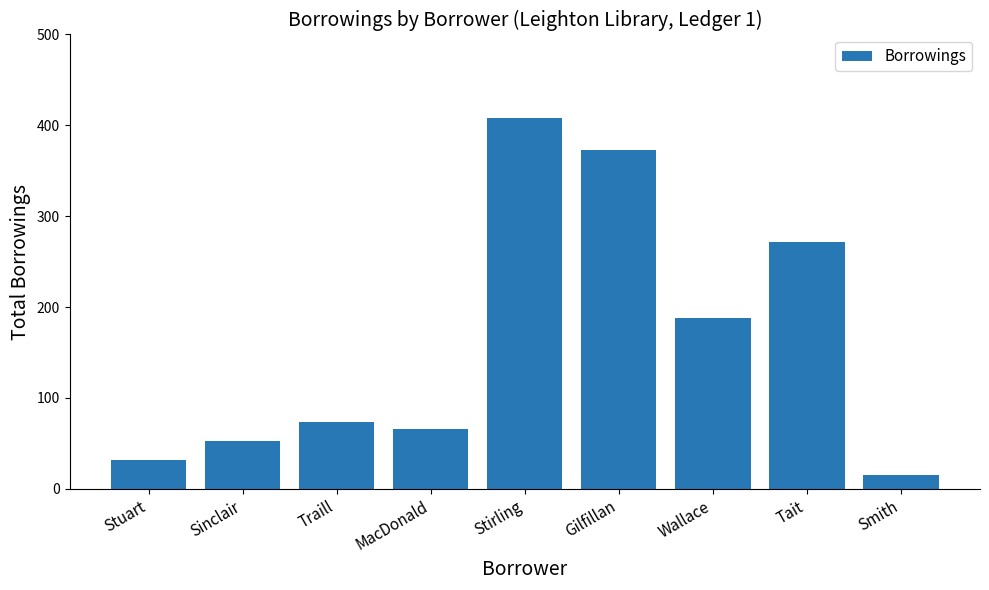

List the labels in order of value, smallest first.

Smith, Stuart, Sinclair, MacDonald, Traill, Wallace, Tait, Gilfillan, Stirling